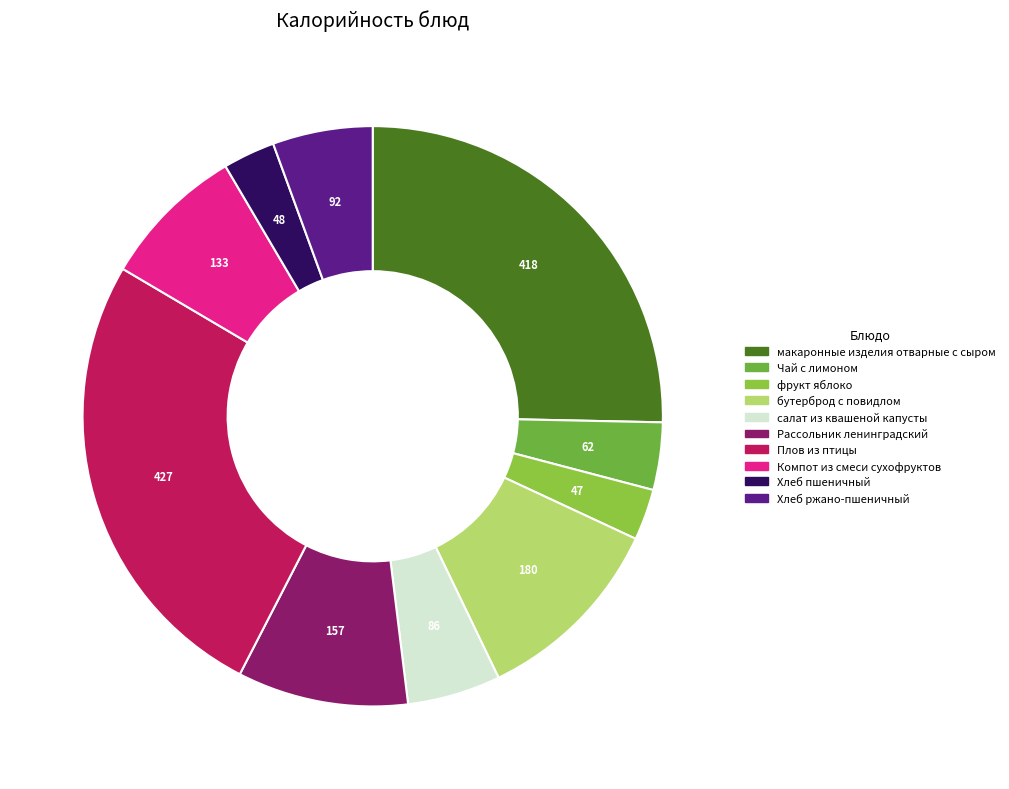

How many segments does this pie chart have?

10